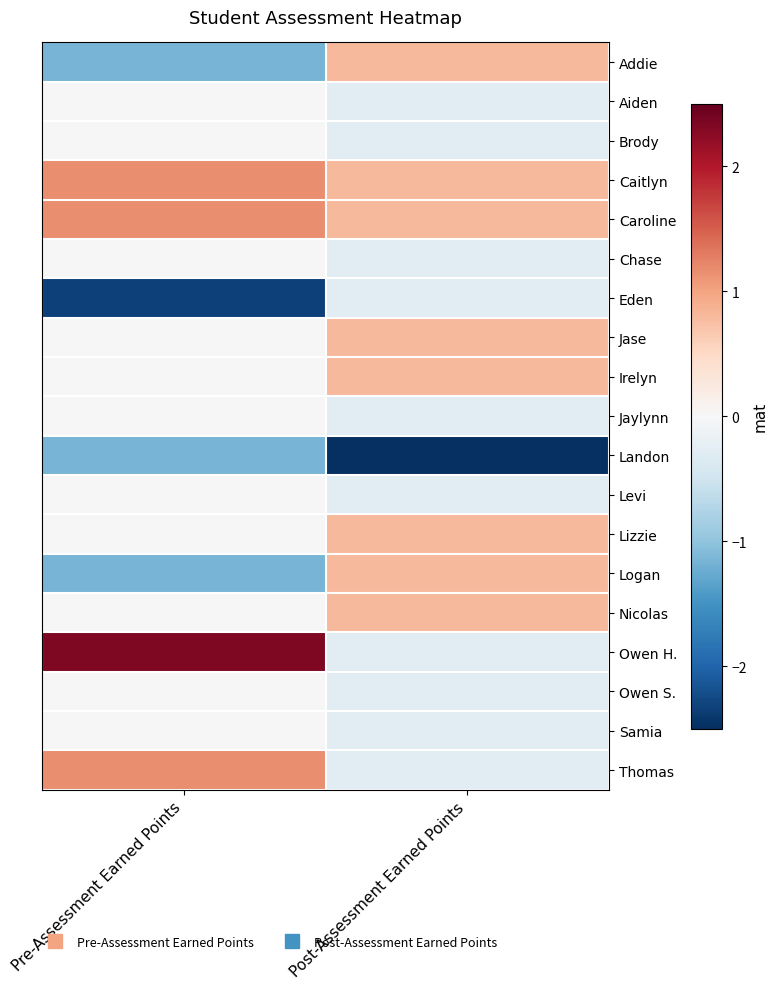

Reading right to left, what are all the values shown in this chart?

Addie: Post-Assessment Earned Points=0.8	Pre-Assessment Earned Points=-1.2
Aiden: Post-Assessment Earned Points=-0.3	Pre-Assessment Earned Points=0.0
Brody: Post-Assessment Earned Points=-0.3	Pre-Assessment Earned Points=0.0
Caitlyn: Post-Assessment Earned Points=0.8	Pre-Assessment Earned Points=1.2
Caroline: Post-Assessment Earned Points=0.8	Pre-Assessment Earned Points=1.2
Chase: Post-Assessment Earned Points=-0.3	Pre-Assessment Earned Points=0.0
Eden: Post-Assessment Earned Points=-0.3	Pre-Assessment Earned Points=-2.3
Jase: Post-Assessment Earned Points=0.8	Pre-Assessment Earned Points=0.0
Irelyn: Post-Assessment Earned Points=0.8	Pre-Assessment Earned Points=0.0
Jaylynn: Post-Assessment Earned Points=-0.3	Pre-Assessment Earned Points=0.0
Landon: Post-Assessment Earned Points=-3.6	Pre-Assessment Earned Points=-1.2
Levi: Post-Assessment Earned Points=-0.3	Pre-Assessment Earned Points=0.0
Lizzie: Post-Assessment Earned Points=0.8	Pre-Assessment Earned Points=0.0
Logan: Post-Assessment Earned Points=0.8	Pre-Assessment Earned Points=-1.2
Nicolas: Post-Assessment Earned Points=0.8	Pre-Assessment Earned Points=0.0
Owen H.: Post-Assessment Earned Points=-0.3	Pre-Assessment Earned Points=2.3
Owen S.: Post-Assessment Earned Points=-0.3	Pre-Assessment Earned Points=0.0
Samia: Post-Assessment Earned Points=-0.3	Pre-Assessment Earned Points=0.0
Thomas: Post-Assessment Earned Points=-0.3	Pre-Assessment Earned Points=1.2